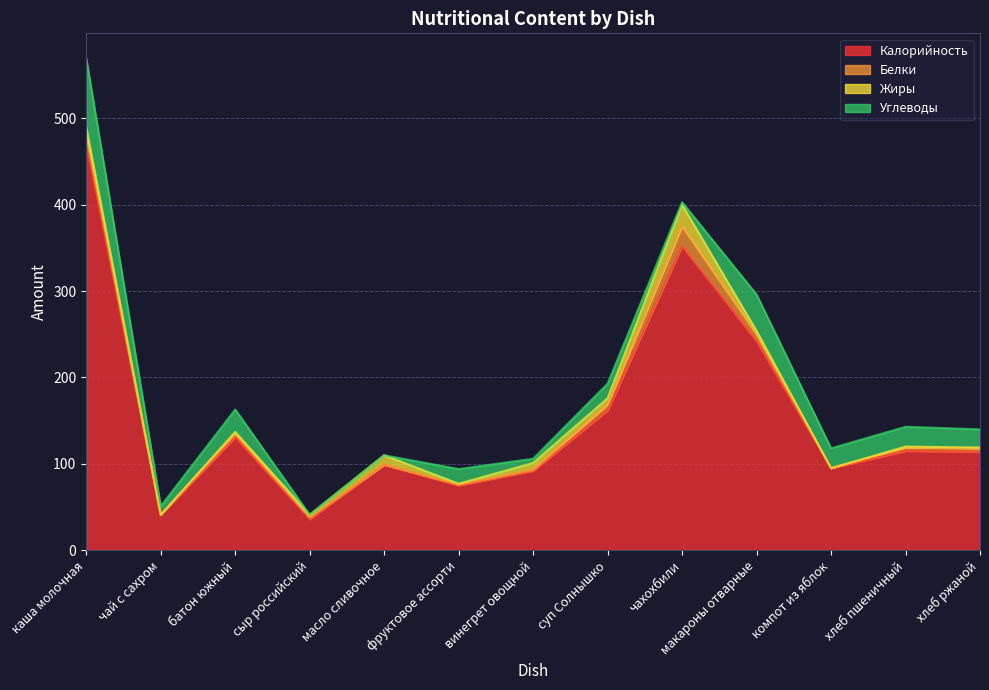

At which label is Углеводы closest to 40?

макароны отварные